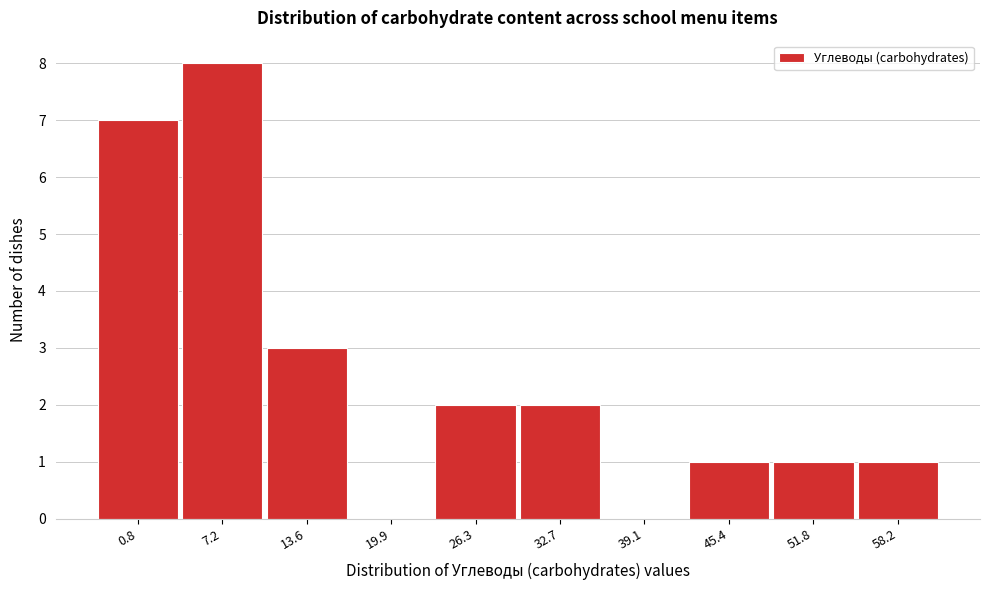

Reading left to right, transcribe all the data shown in this chart.

0.8=7	7.2=8	13.6=3	19.9=0	26.3=2	32.7=2	39.1=0	45.4=1	51.8=1	58.2=1